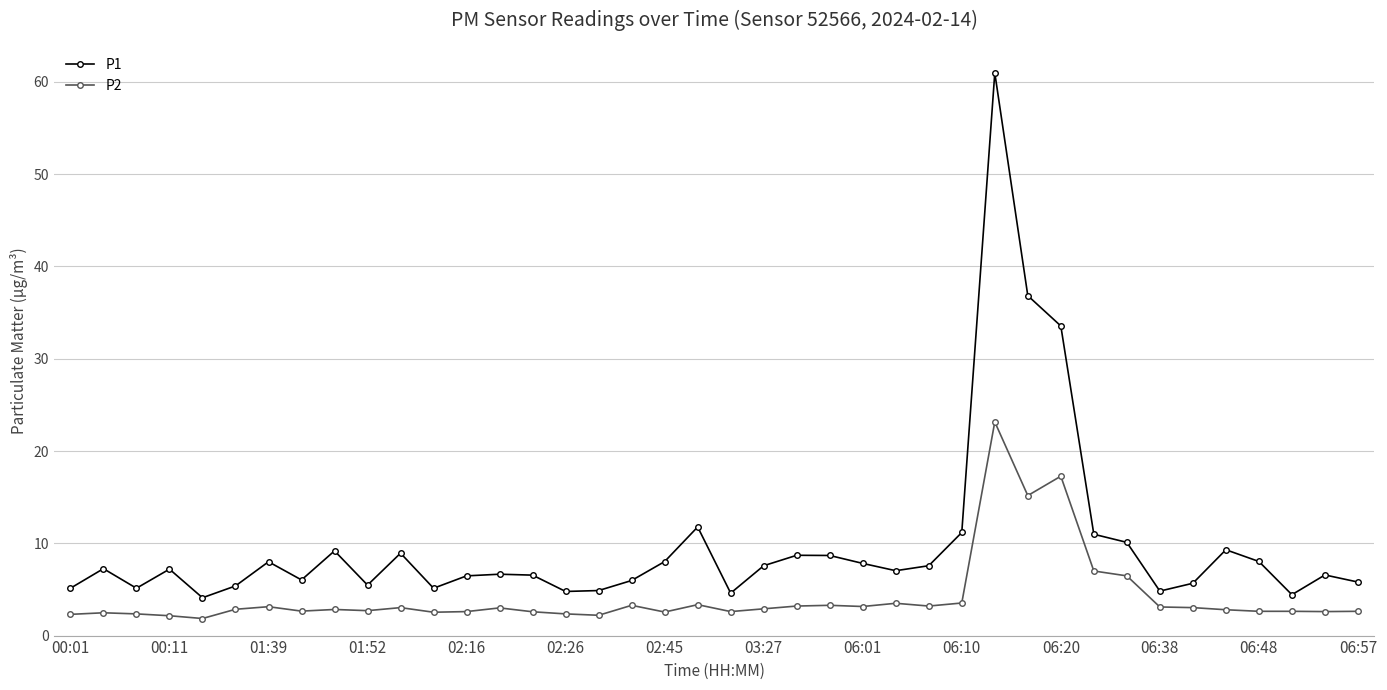

True or false: P2 has more than 0 points higher than both neighbors.

True